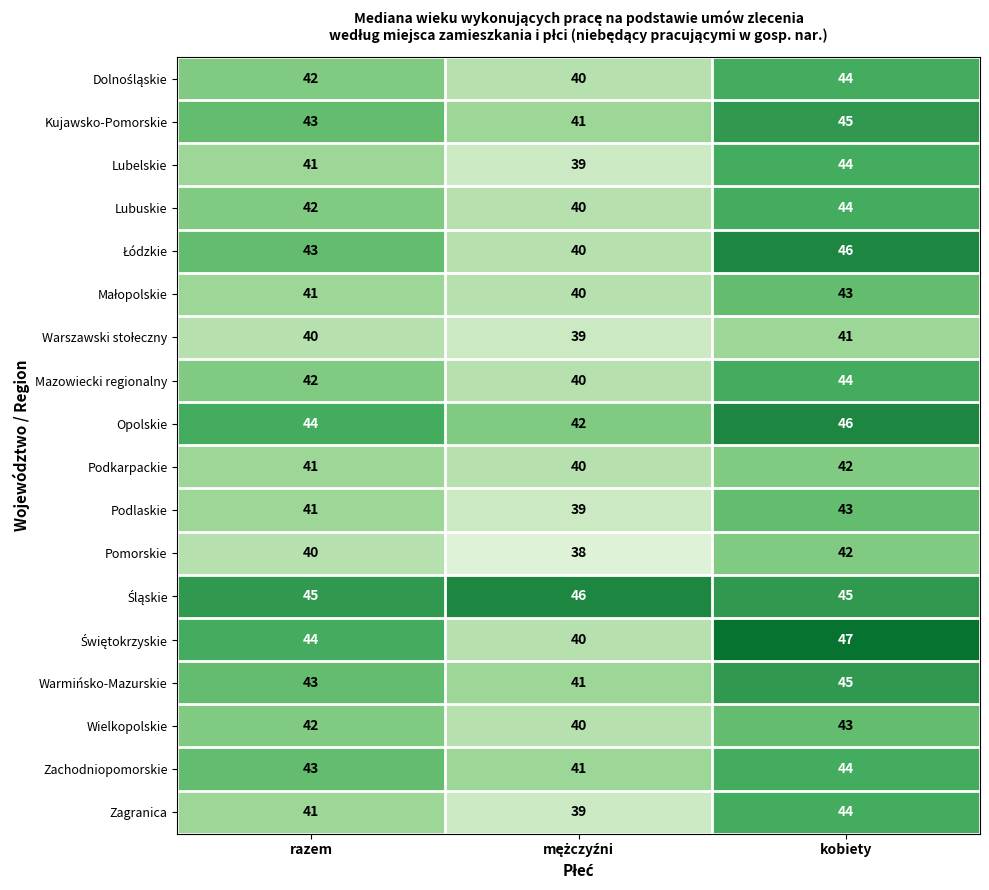

Which category has the highest value in the Opolskie series?

kobiety